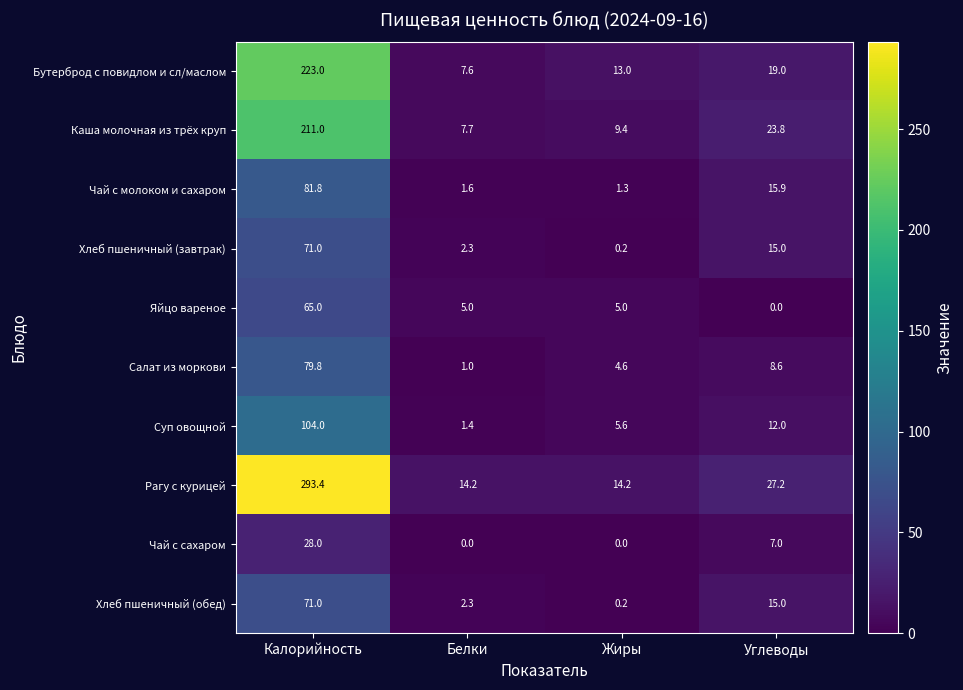

At which label does Яйцо вареное first exceed 5?

Калорийность